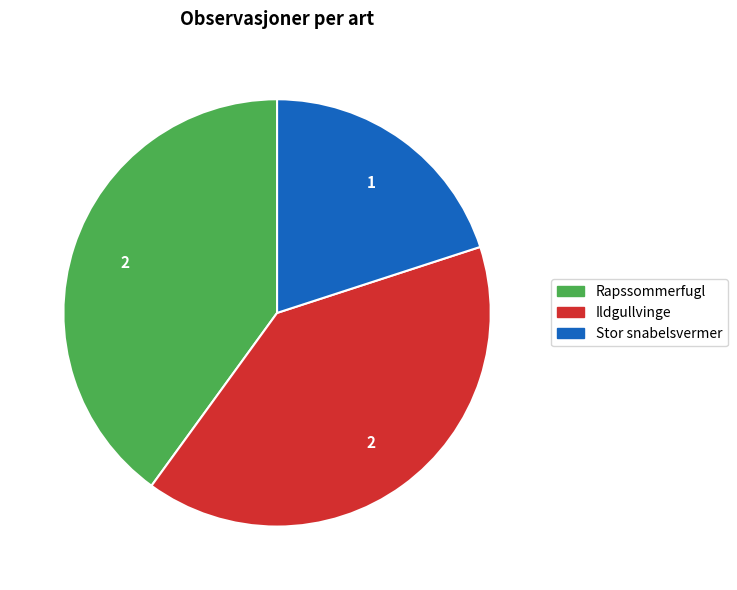

What is the ratio of the value at Stor snabelsvermer to the value at Ildgullvinge?

0.5